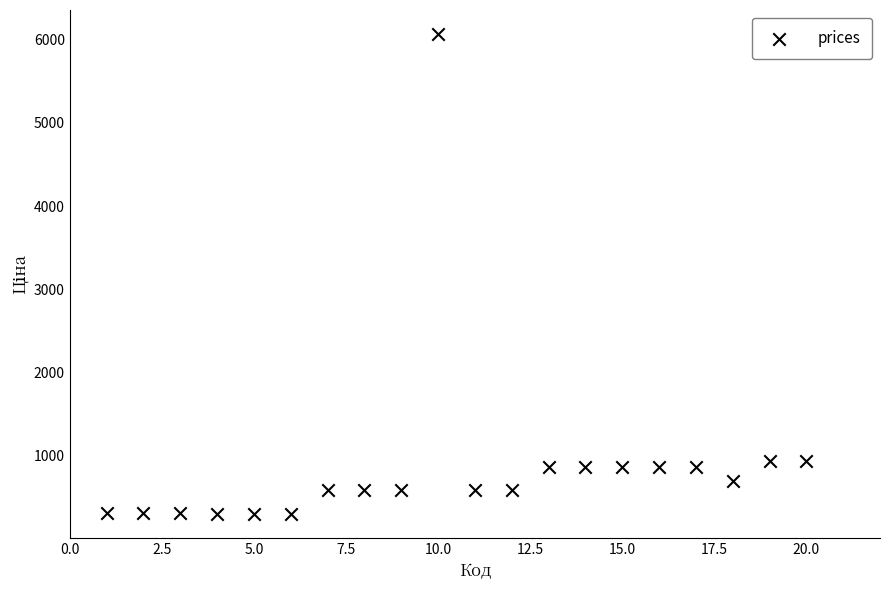

What is the range of Y values (max minus min)?

5766.6